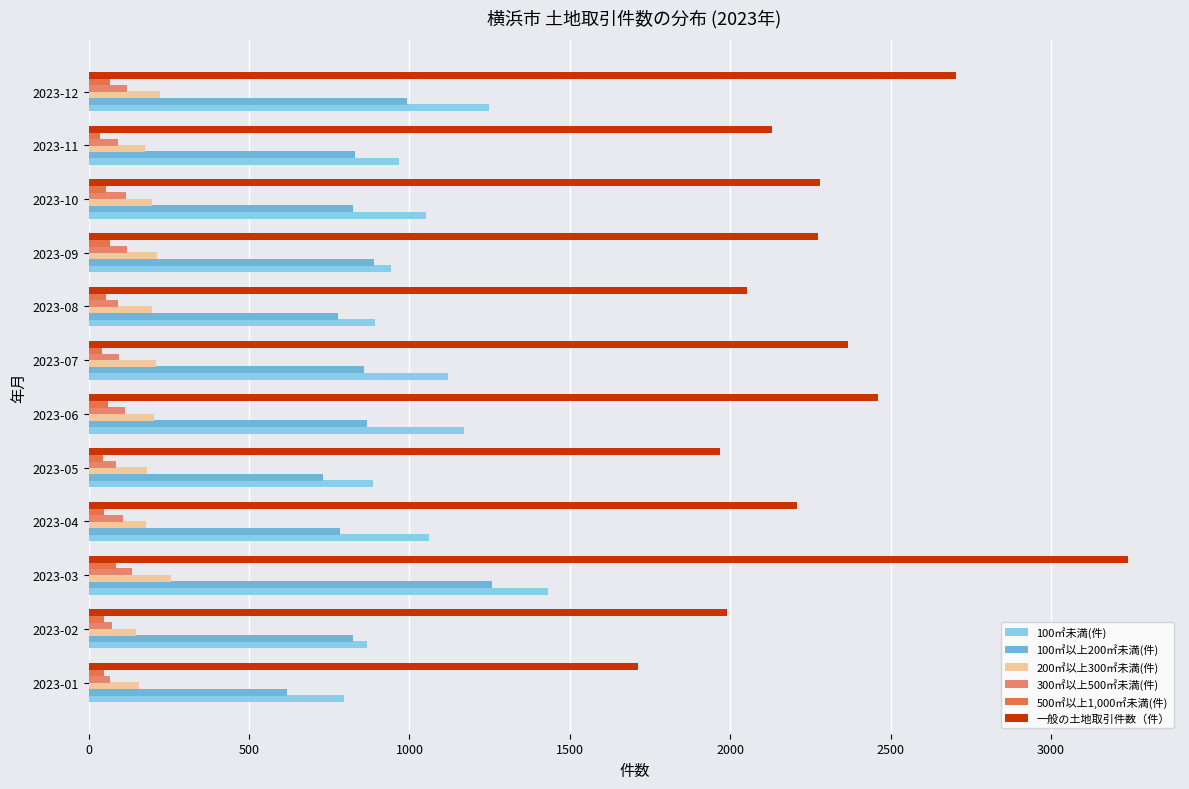

Rank the series by their maximum value, from lowest to highest.

500㎡以上1,000㎡未満(件), 300㎡以上500㎡未満(件), 200㎡以上300㎡未満(件), 100㎡以上200㎡未満(件), 100㎡未満(件), 一般の土地取引件数（件）